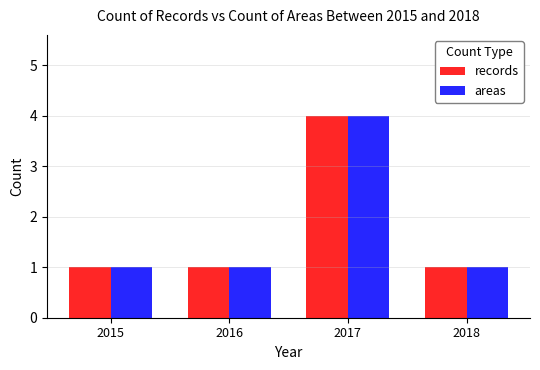

What is the sum of the areas values at 2016 and 2015?

2